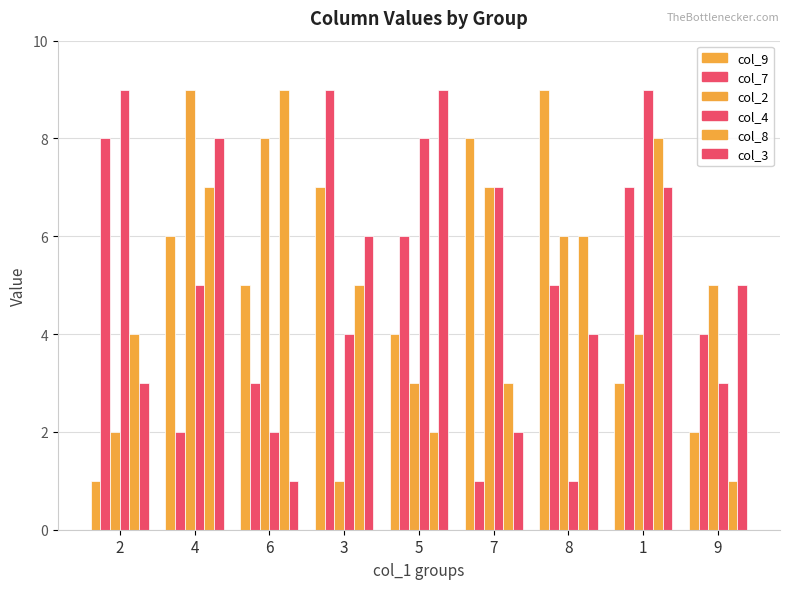

What is the difference between the maximum and minimum values in the col_7 series?

8